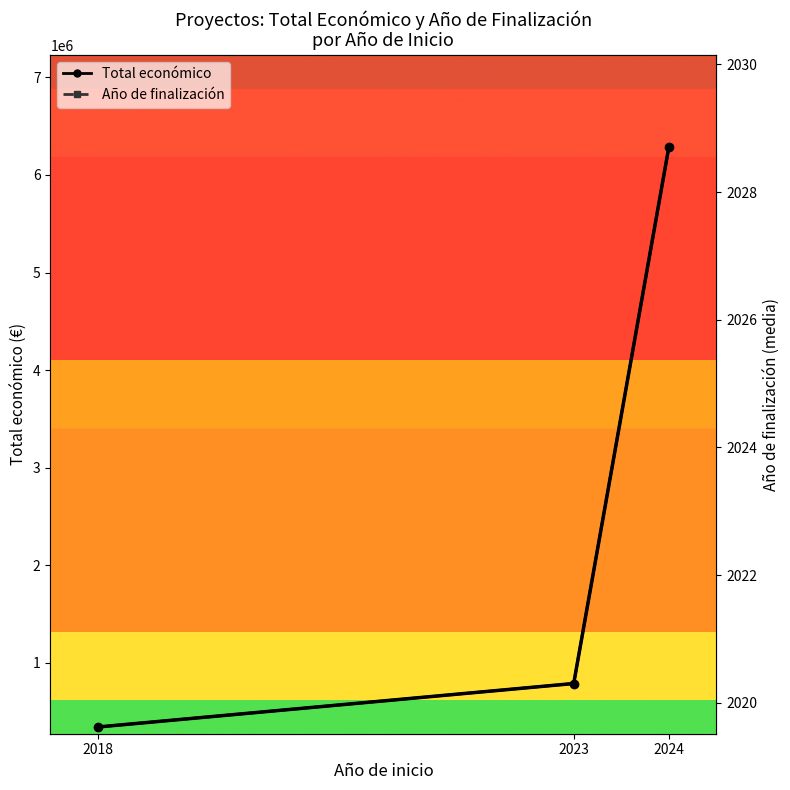

Does the chart display data point markers on the line(s)?

Yes